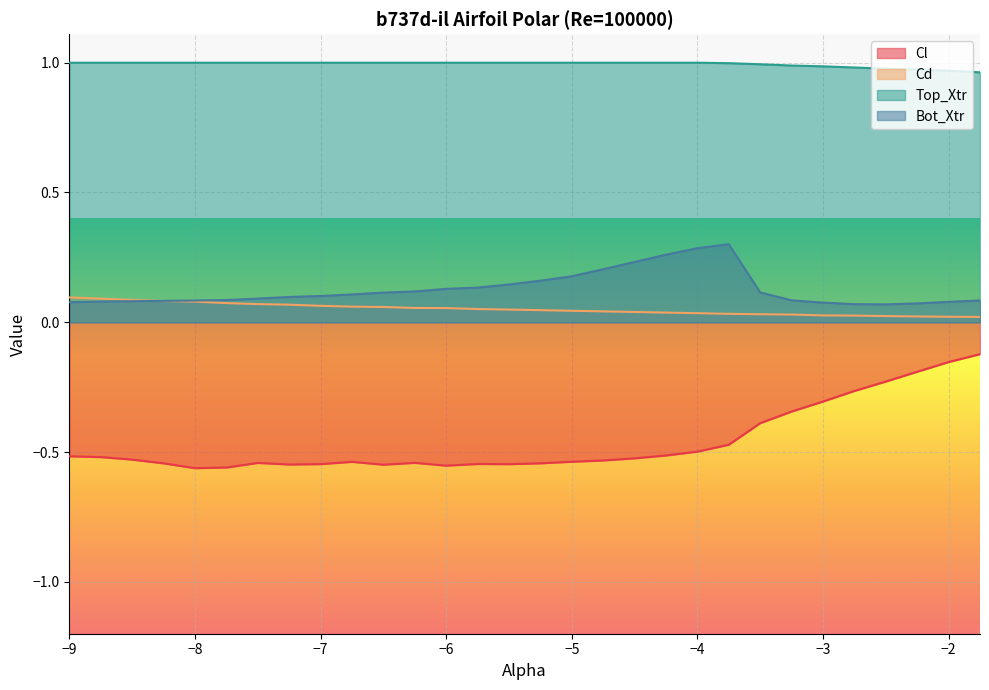

How many lines are shown in the chart?

4